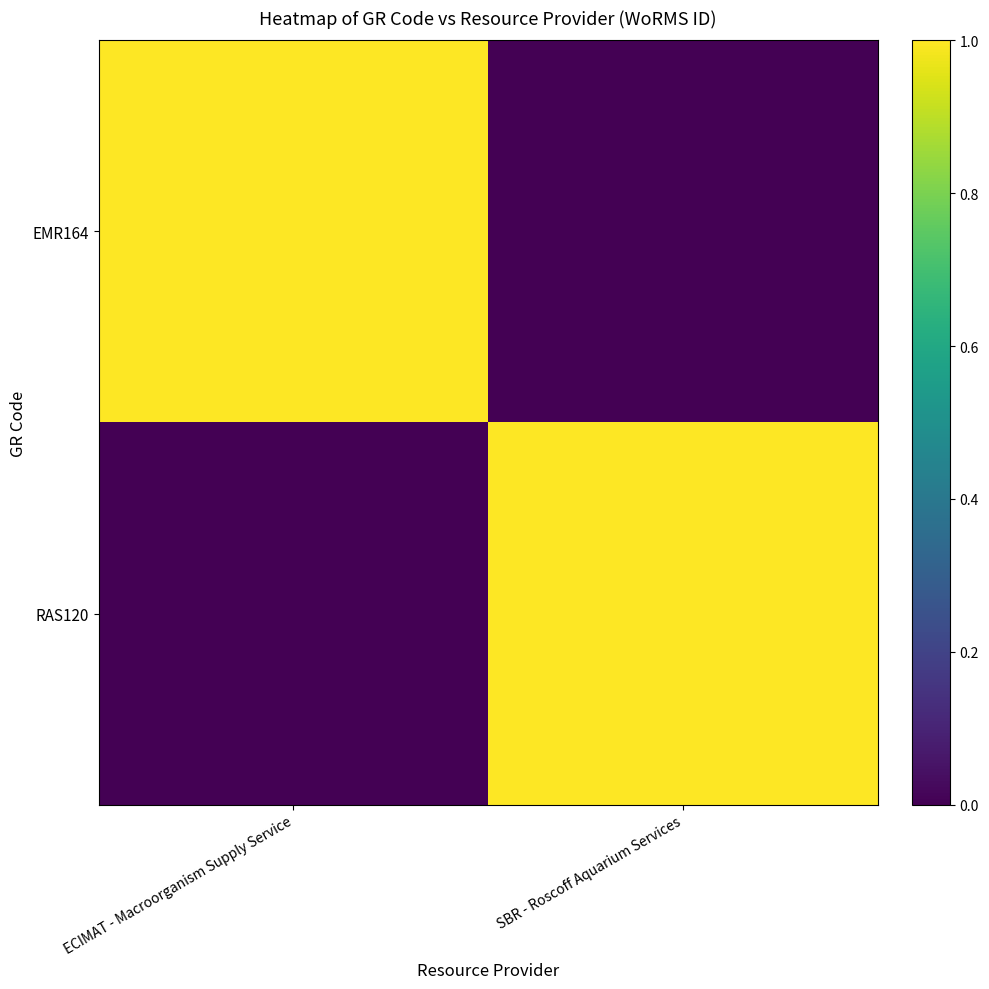

Reading right to left, list all the values displayed in this chart.

EMR164: SBR - Roscoff Aquarium Services=0	ECIMAT - Macroorganism Supply Service=1
RAS120: SBR - Roscoff Aquarium Services=1	ECIMAT - Macroorganism Supply Service=0